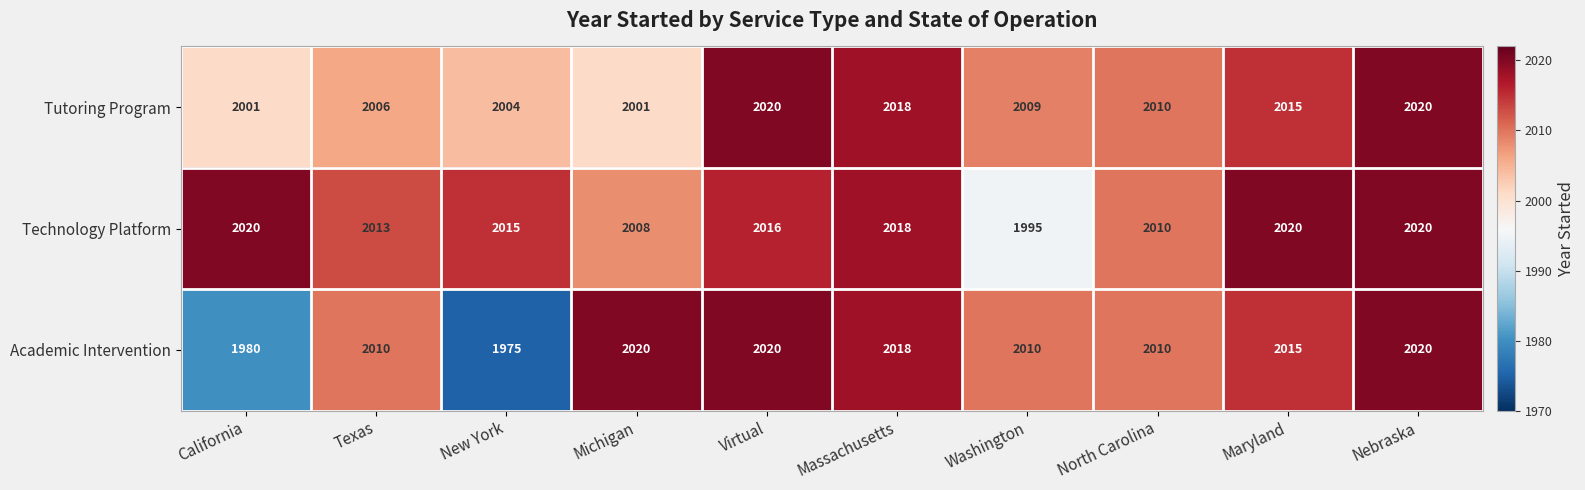

Rank the series at New York from lowest to highest value.

Academic Intervention, Tutoring Program, Technology Platform